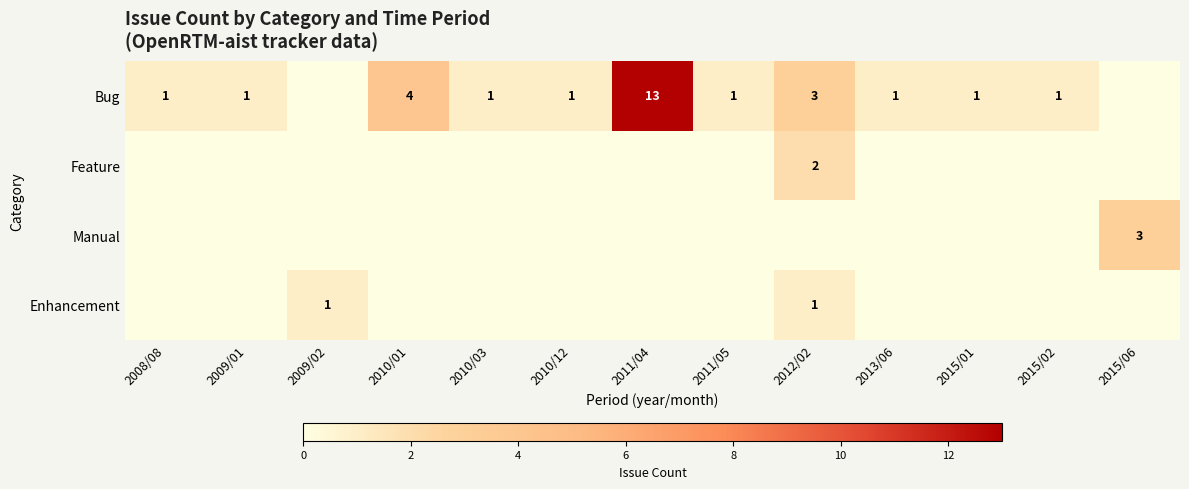

Which has a higher value, 2010/03 or 2015/06?

2010/03